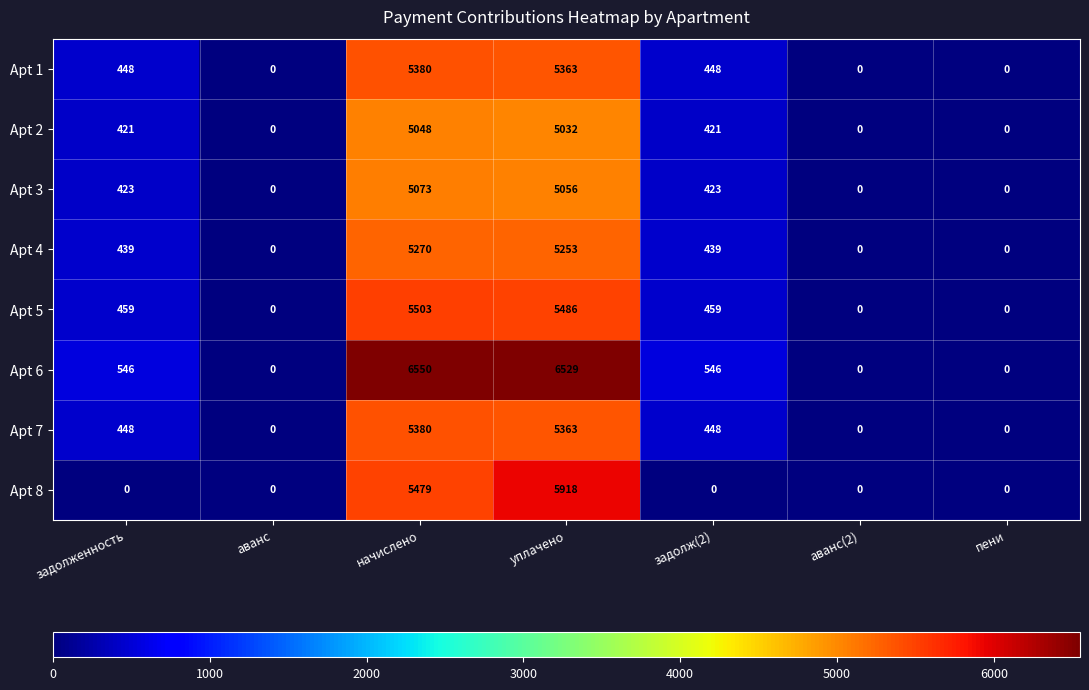

What is the difference between the highest and lowest values at задолженность?

546